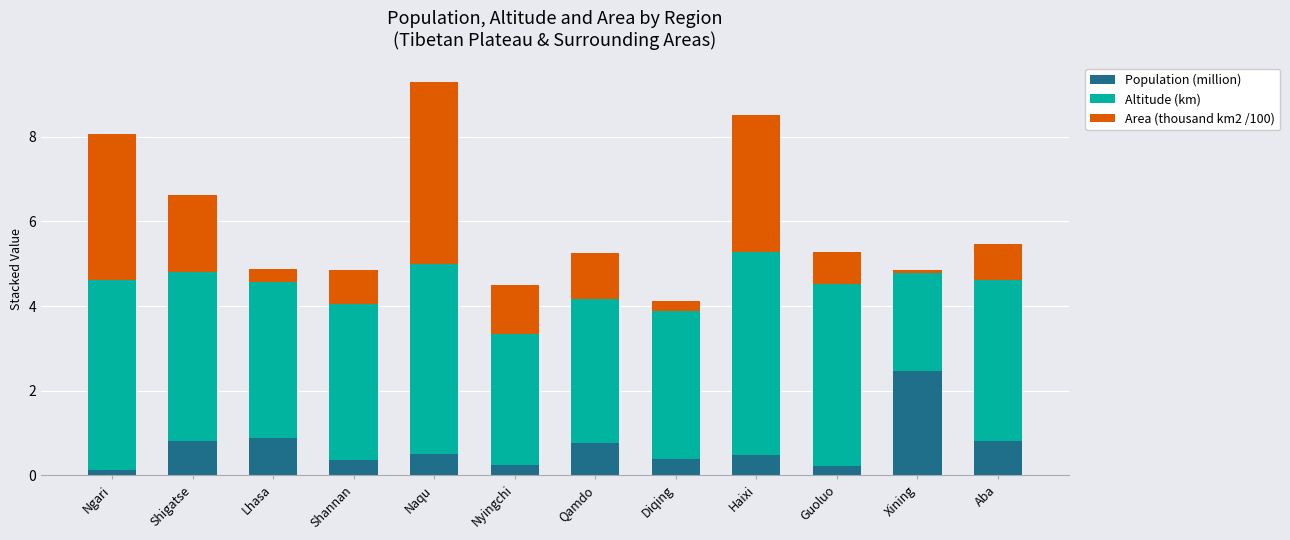

Which category has the highest value in the Population (million) series?

Xining